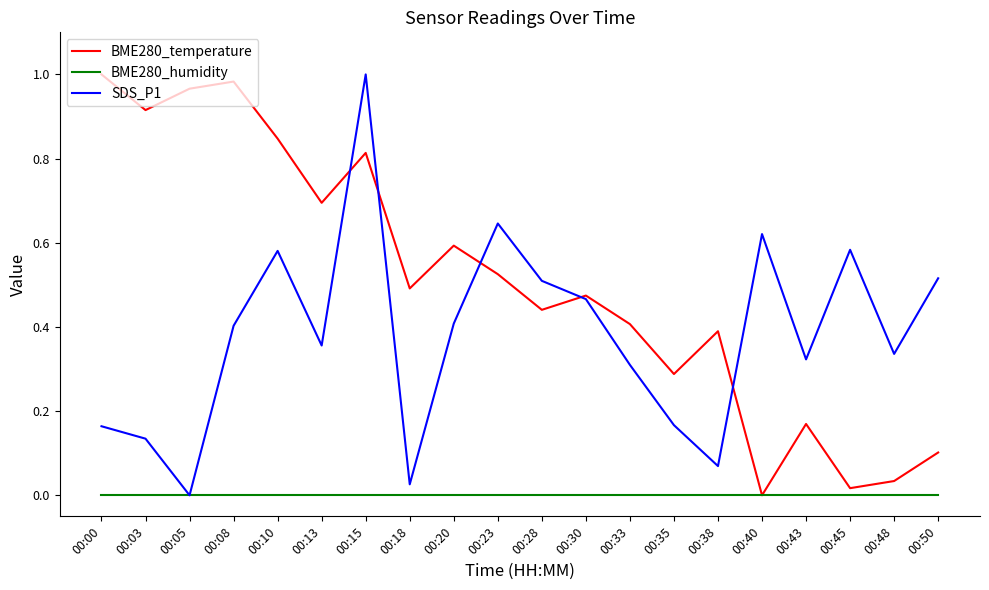

At which label does SDS_P1 reach its minimum?

00:05